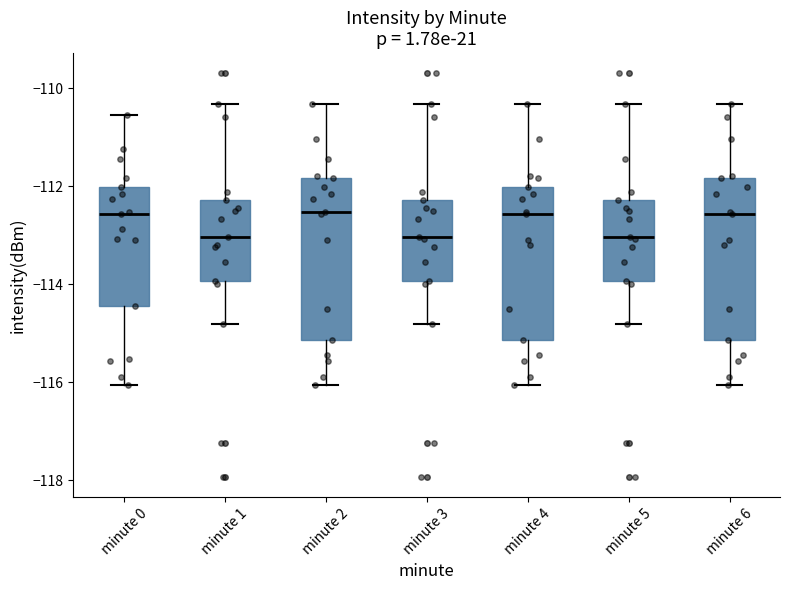

Reading left to right, read every box against the y-axis: the position of its median line, the range the box covers, and the ends of its whiskers. The values are not printed on the chart, so give them approximately, as read against the axis.

minute 0: median -112.6, box -114.4 to -112.0, whiskers -116.0 to -110.6
minute 1: median -113.0, box -114.0 to -112.2, whiskers -114.8 to -110.4
minute 2: median -112.6, box -115.2 to -111.8, whiskers -116.0 to -110.4
minute 3: median -113.0, box -114.0 to -112.2, whiskers -114.8 to -110.4
minute 4: median -112.6, box -115.2 to -112.0, whiskers -116.0 to -110.4
minute 5: median -113.0, box -114.0 to -112.2, whiskers -114.8 to -110.4
minute 6: median -112.6, box -115.2 to -111.8, whiskers -116.0 to -110.4